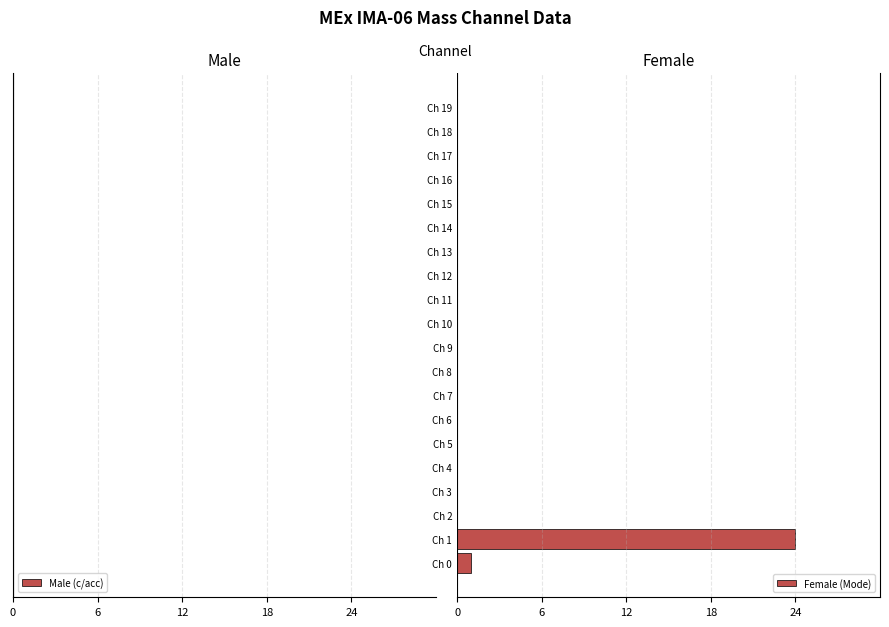

At which label is the value closest to 12?

Ch 0